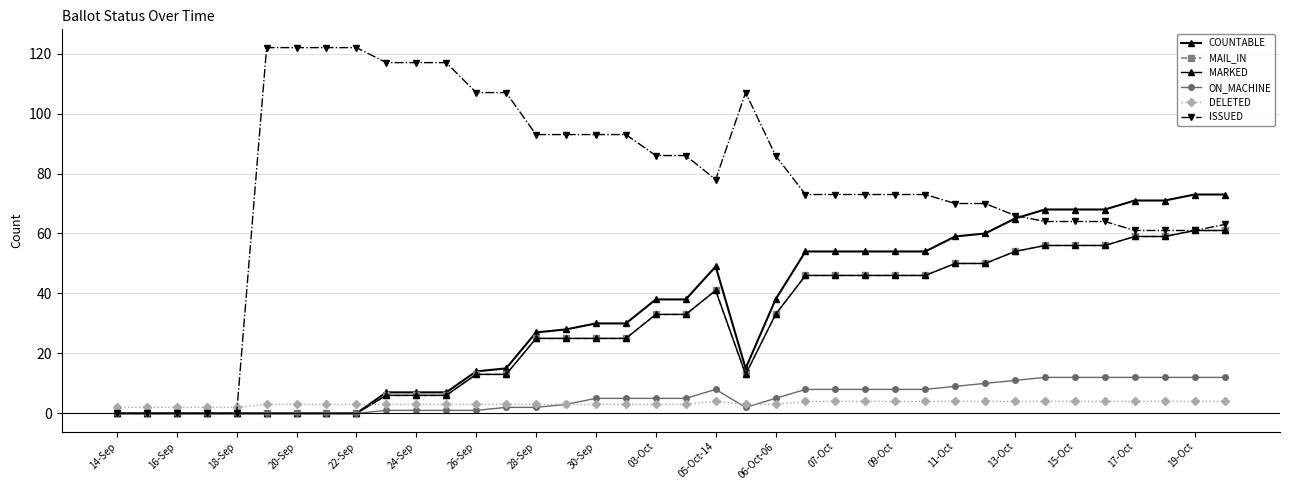

True or false: DELETED and COUNTABLE cross at least once.

True